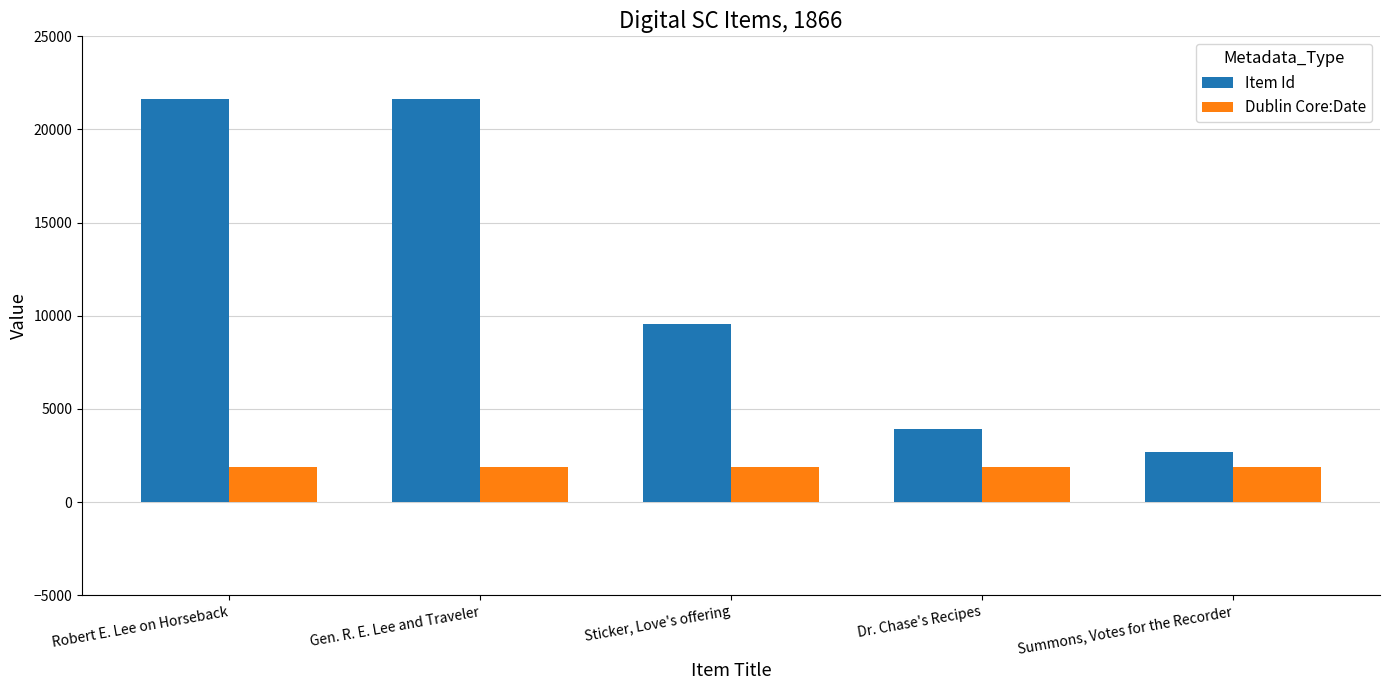

What is the difference between the highest and lowest values at Dr. Chase's Recipes?

2050